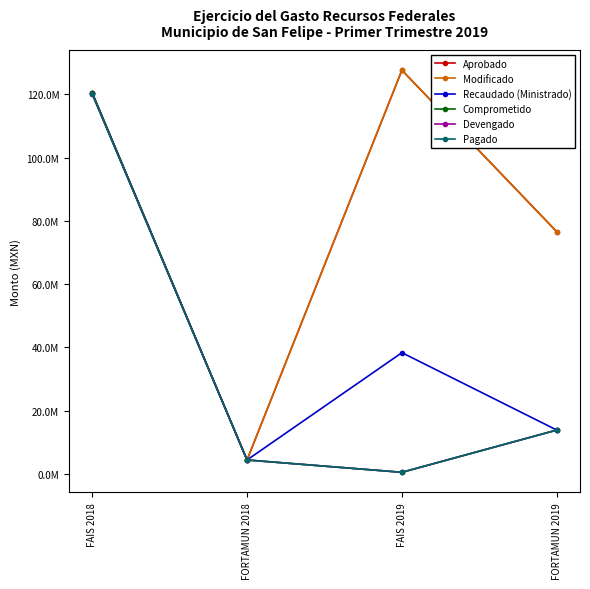

True or false: Aprobado and Pagado cross at least once.

False